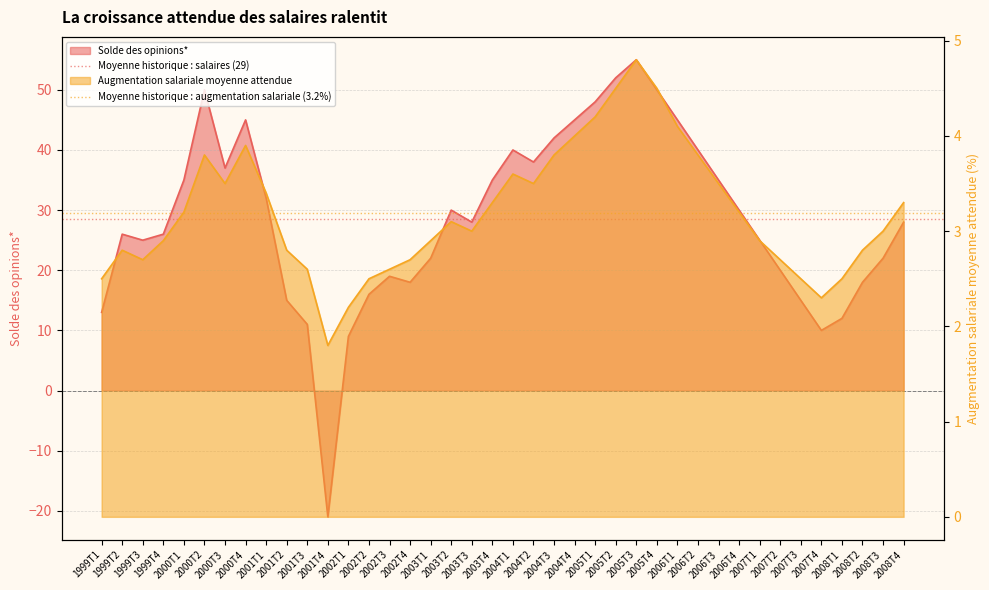

Rank the series by their average value, from lowest to highest.

Moyenne historique : augmentation salariale (3.2%), Moyenne historique : salaires (29)